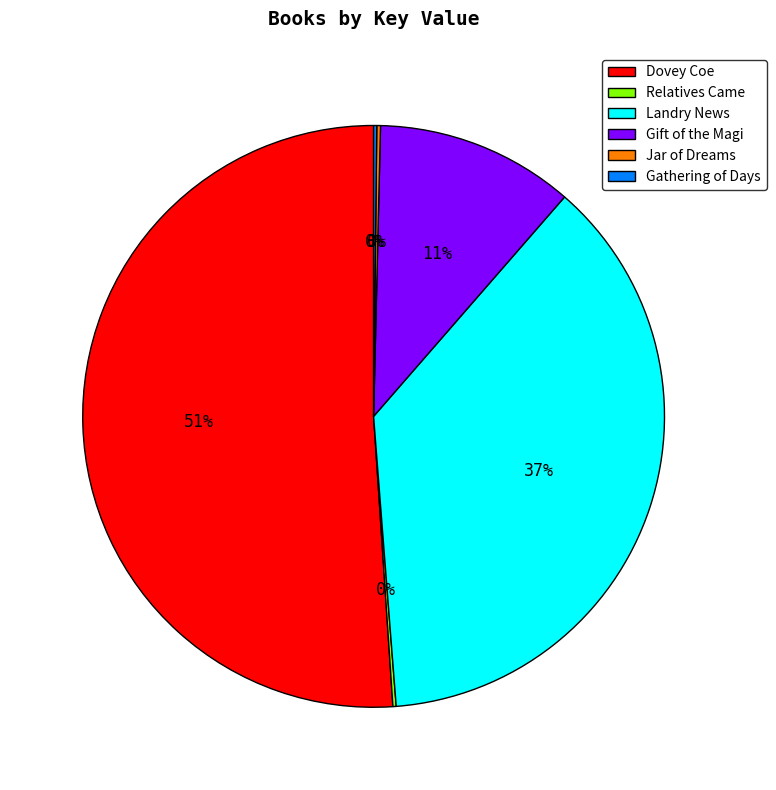

Which slice is the largest?

Dovey Coe